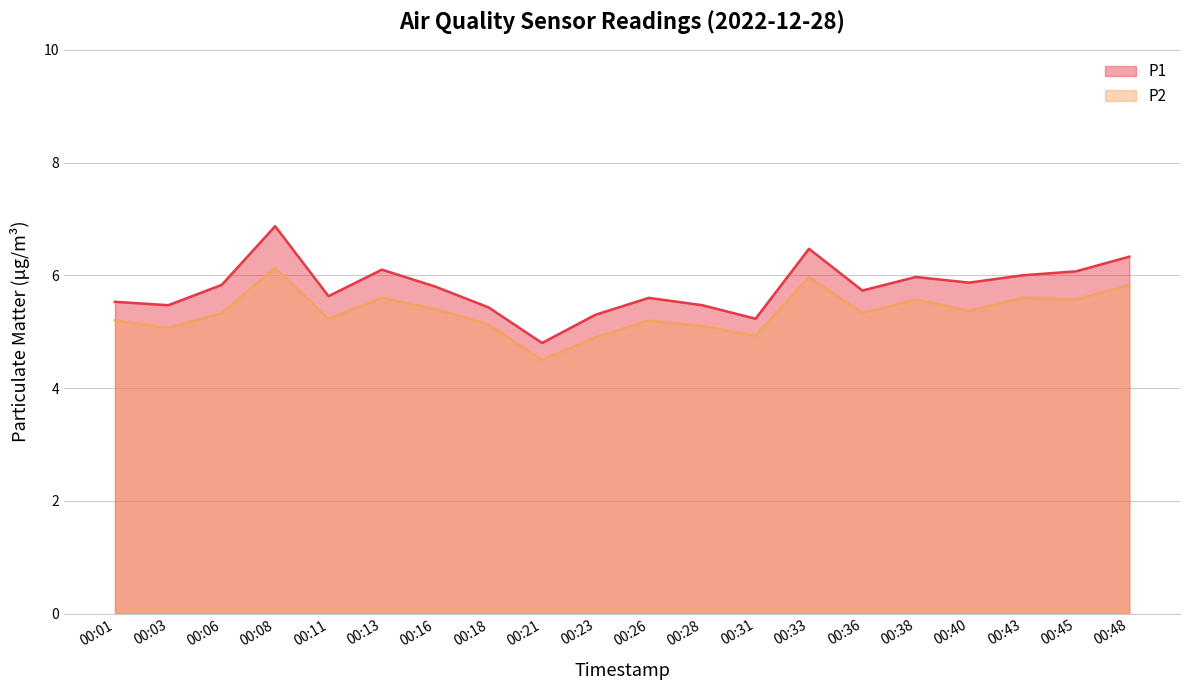

Where does the P1 series first go above 5?

00:01